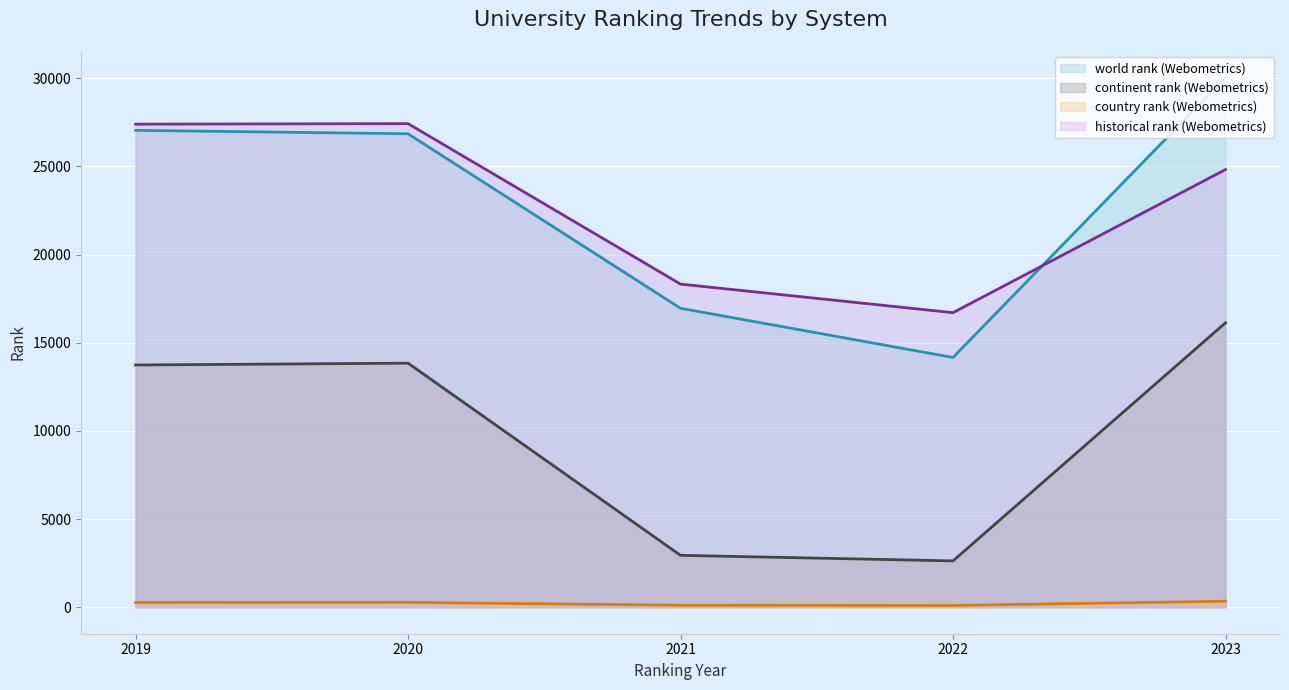

What is the difference between the highest and lowest values at 2023?

29706